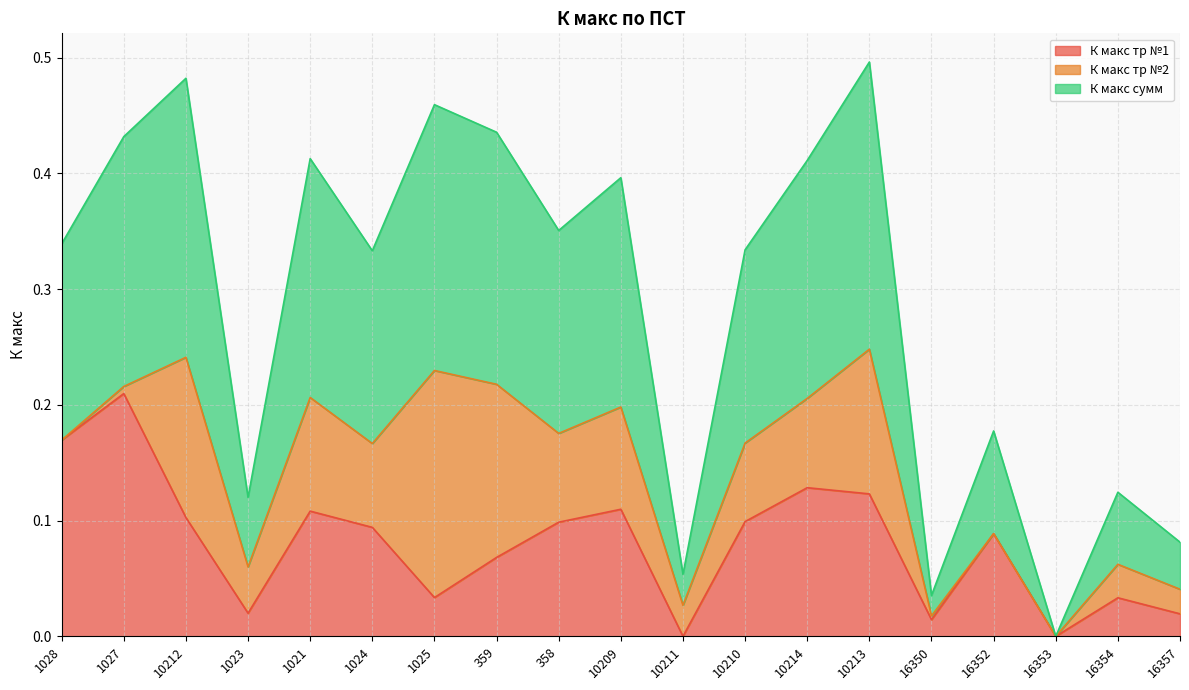

True or false: К макс тр №1 has a value of 0.2 at 10212.

False